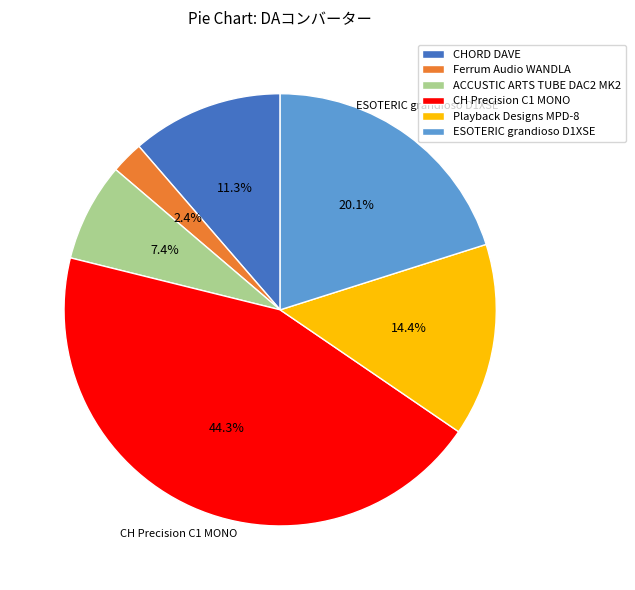

To the nearest percent, what is the average slice percentage?

17%